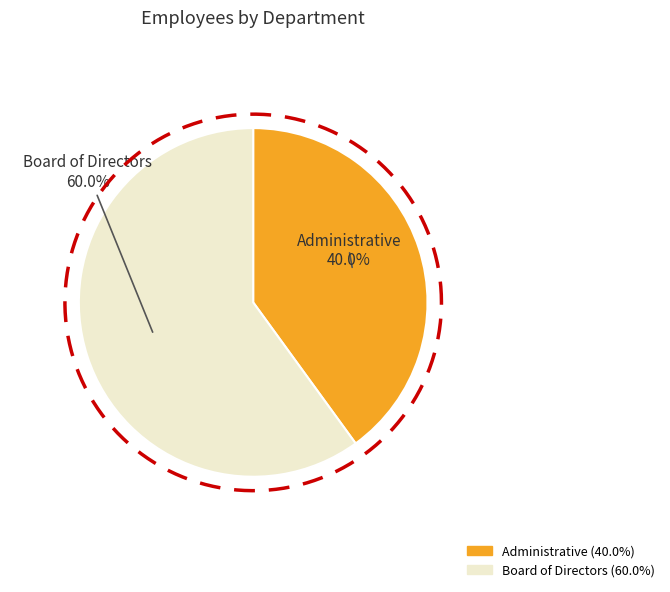

To the nearest percent, what is the difference between the Administrative and Board of Directors slice percentages?

20%